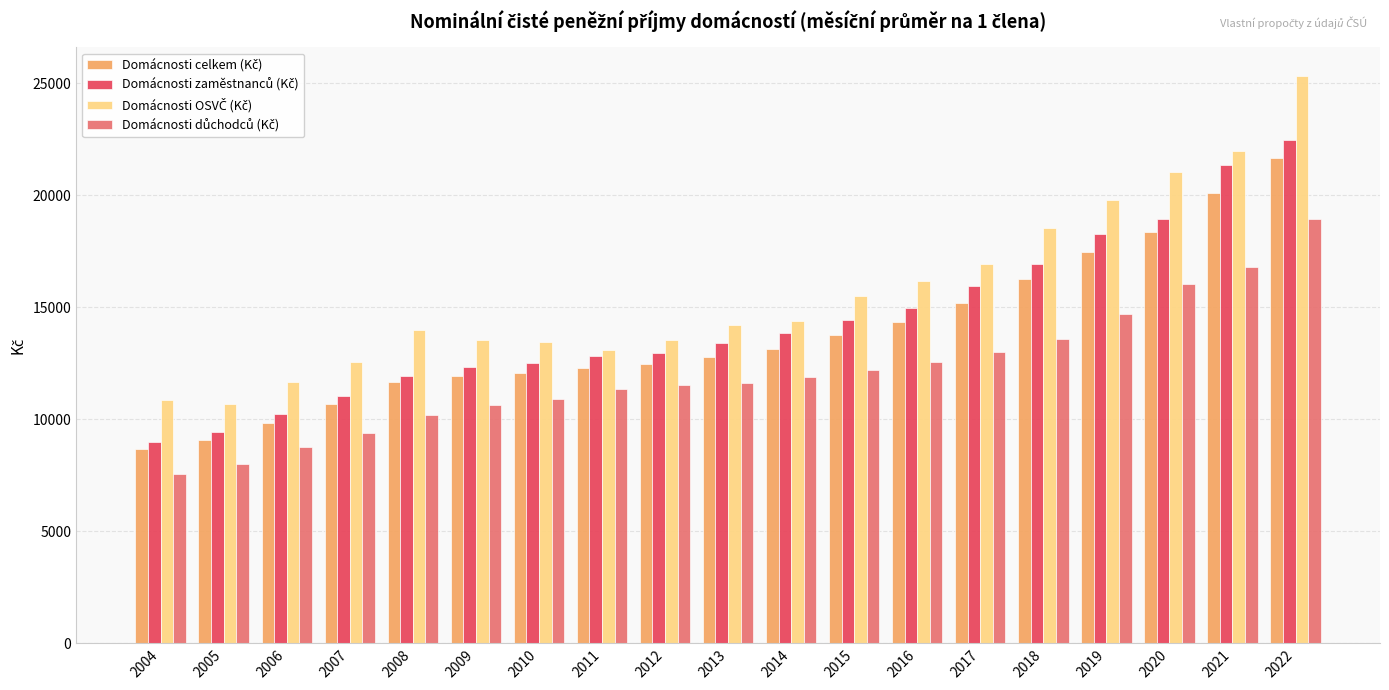

What is the spread (max minus min) of values at 2013?

2594